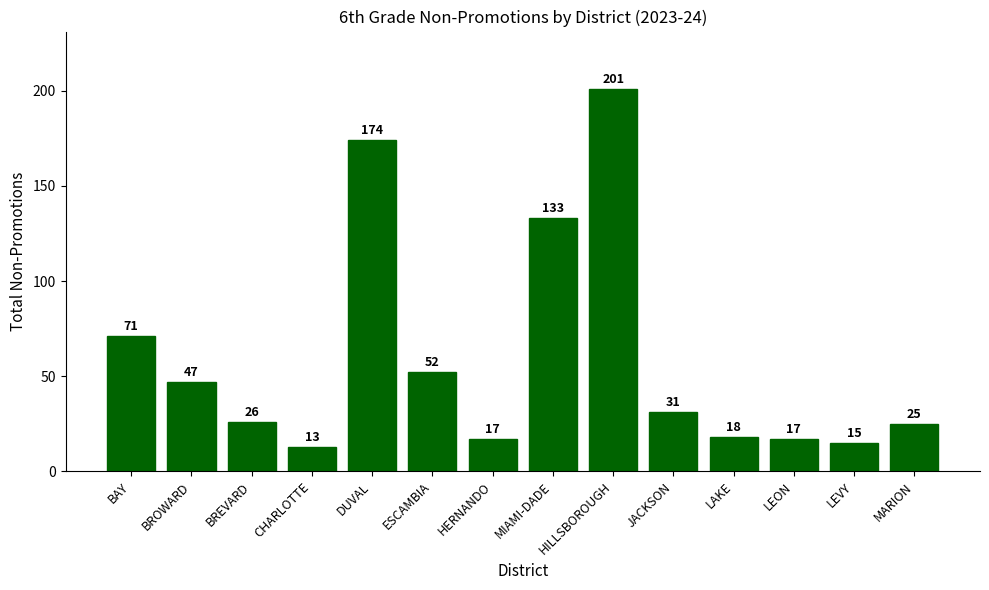

Where is the data nearest to the value 107?

MIAMI-DADE